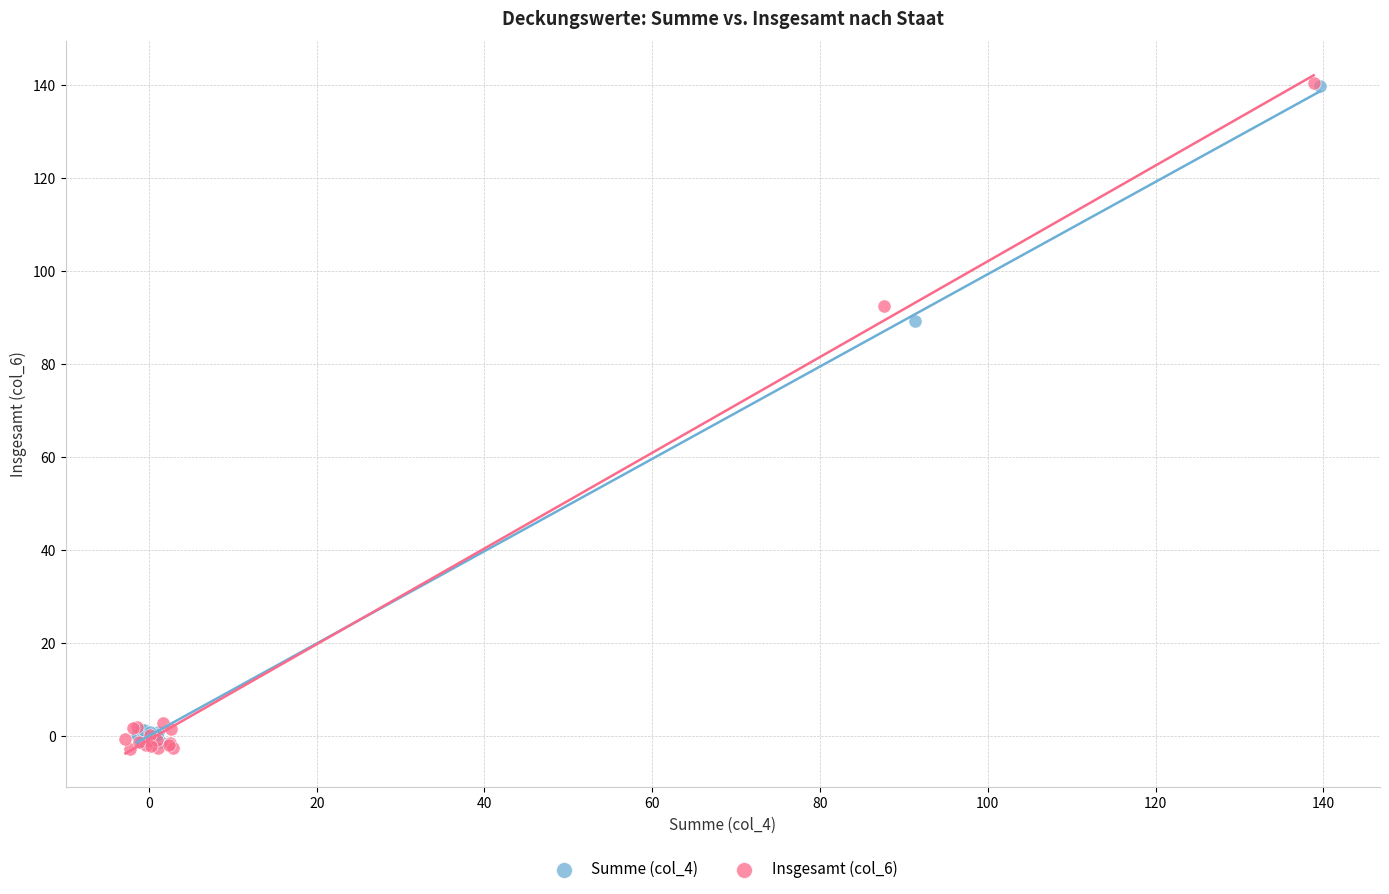

Which series has the largest Y range (max minus min)?

Insgesamt (col_6)